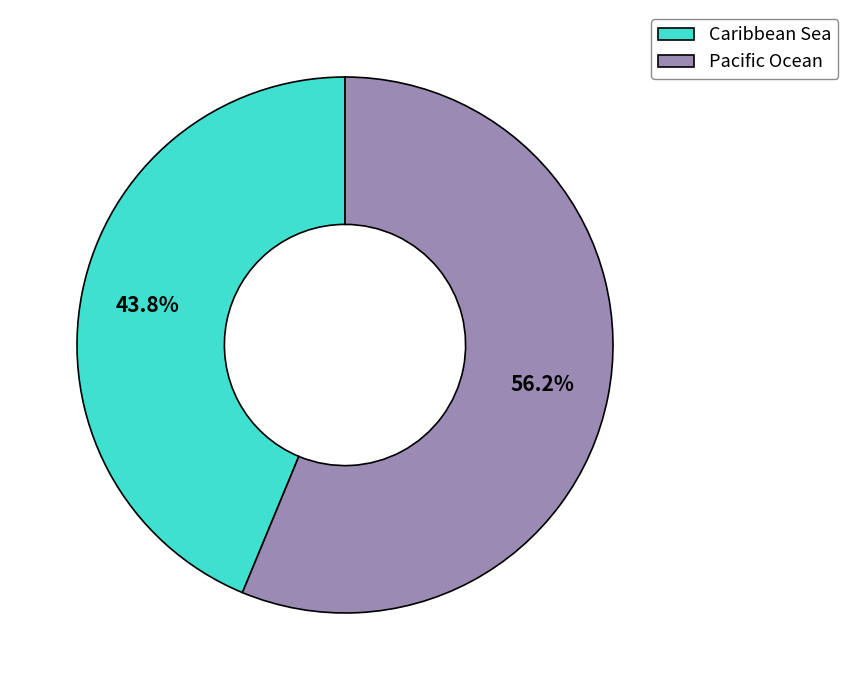

How many slices are in this pie chart?

2